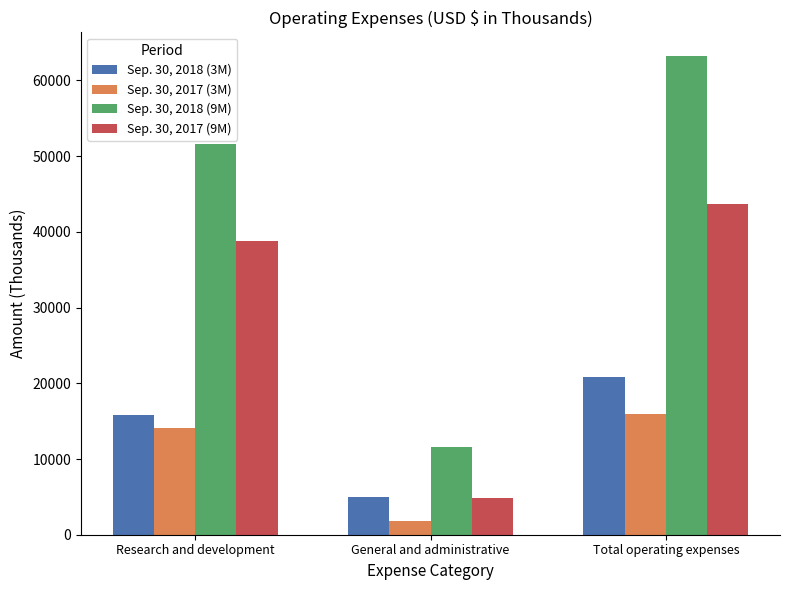

How many Sep. 30, 2018 (3M) values are between 4949 and 20822?

3